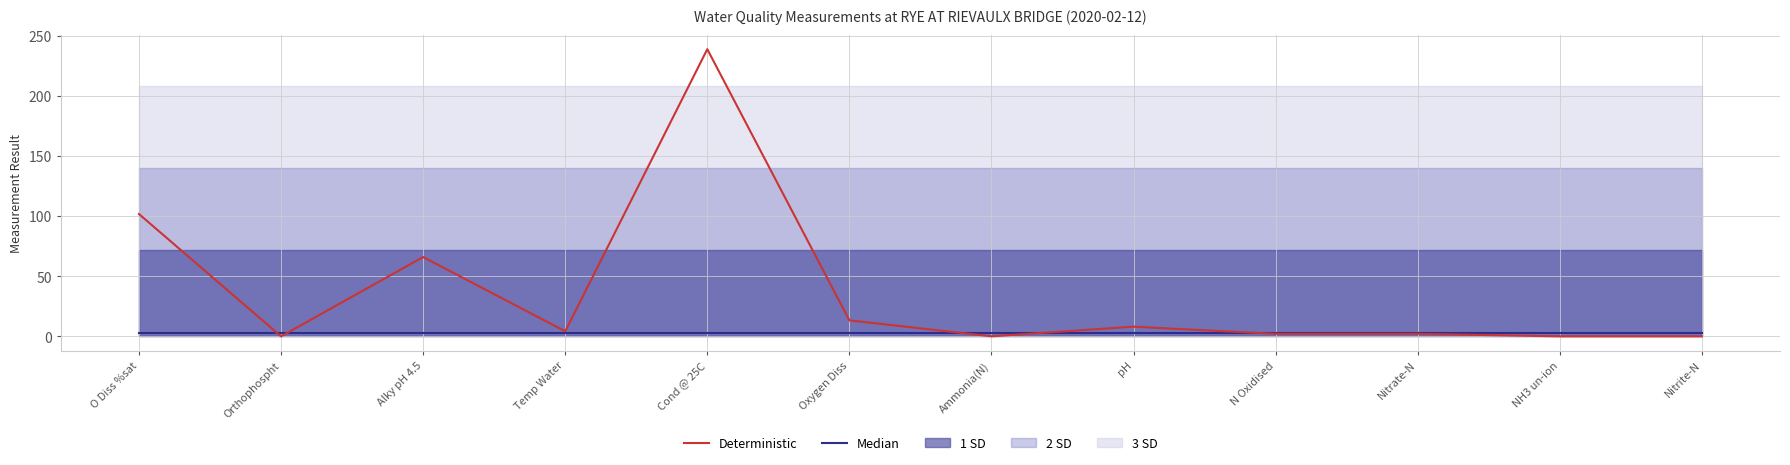

Reading right to left, what are all the values shown in this chart?

Median: 3.2	3.2	3.2	3.2	3.2	3.2	3.2	3.2	3.2	3.2	3.2	3.2
Deterministic: 0.0	0.0	2.1	2.1	8.0	0.0	13.3	239.0	4.2	66.0	0.0	101.8